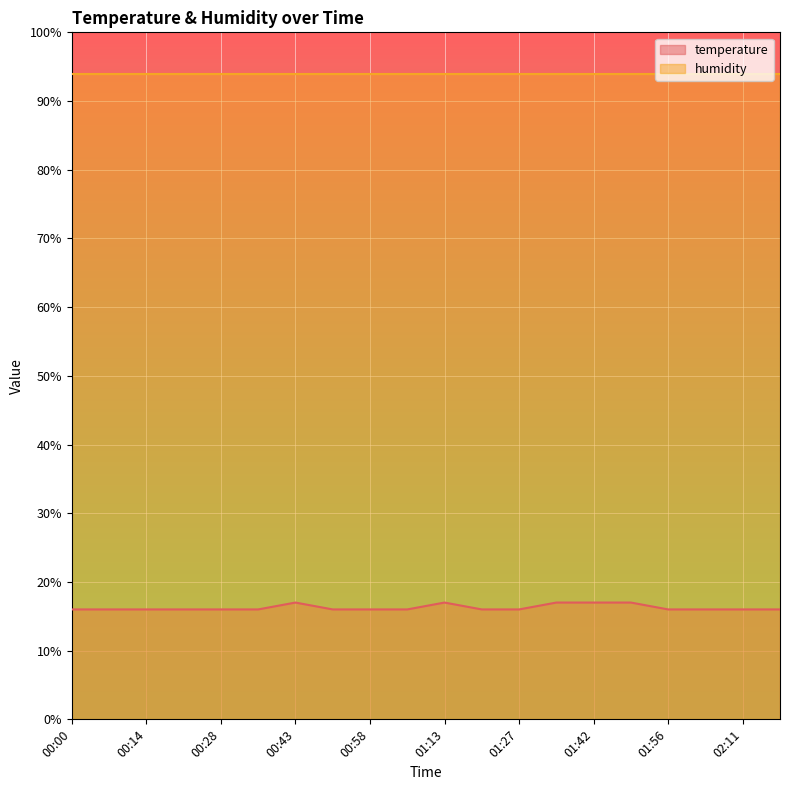

Count the number of data series in this chart.

2